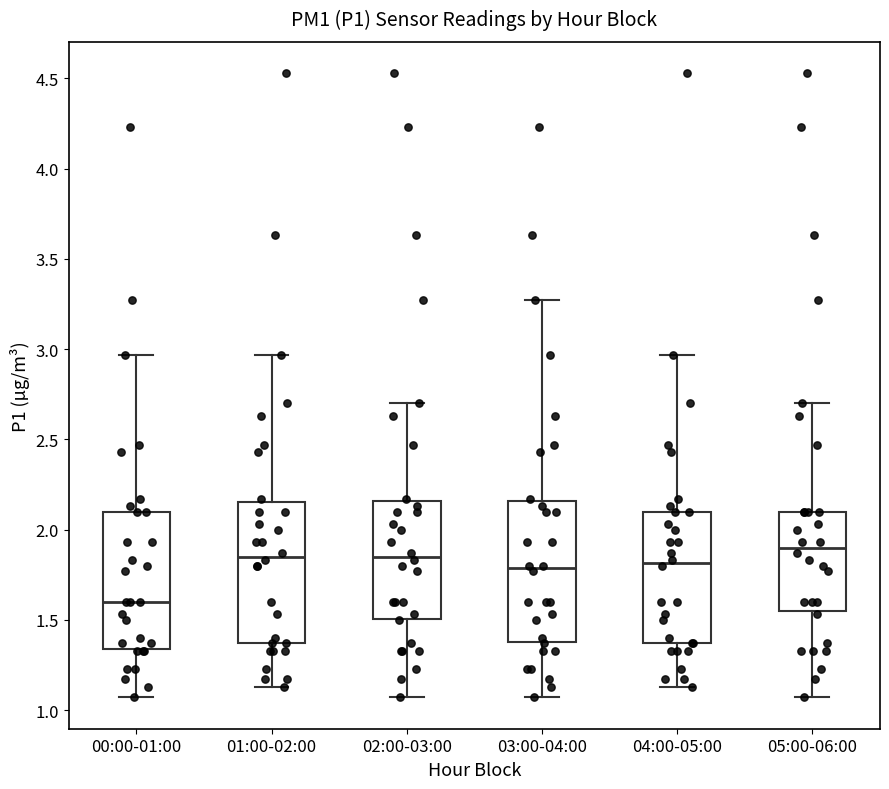

Reading left to right, transcribe this box plot: for each box, give where its median line is, the range the box spans, and where its two whiskers end, as read against the y-axis. The values are not printed on the chart, so give them approximately, as read against the axis.

00:00-01:00: median 1.60, box 1.35 to 2.10, whiskers 1.05 to 2.95
01:00-02:00: median 1.85, box 1.35 to 2.15, whiskers 1.15 to 2.95
02:00-03:00: median 1.85, box 1.50 to 2.15, whiskers 1.05 to 2.70
03:00-04:00: median 1.80, box 1.40 to 2.15, whiskers 1.05 to 3.25
04:00-05:00: median 1.80, box 1.35 to 2.10, whiskers 1.15 to 2.95
05:00-06:00: median 1.90, box 1.55 to 2.10, whiskers 1.05 to 2.70